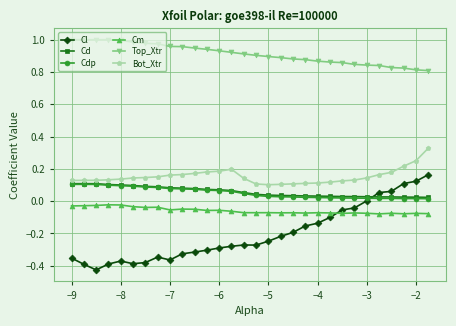

True or false: Cd and Cm cross at least once.

False